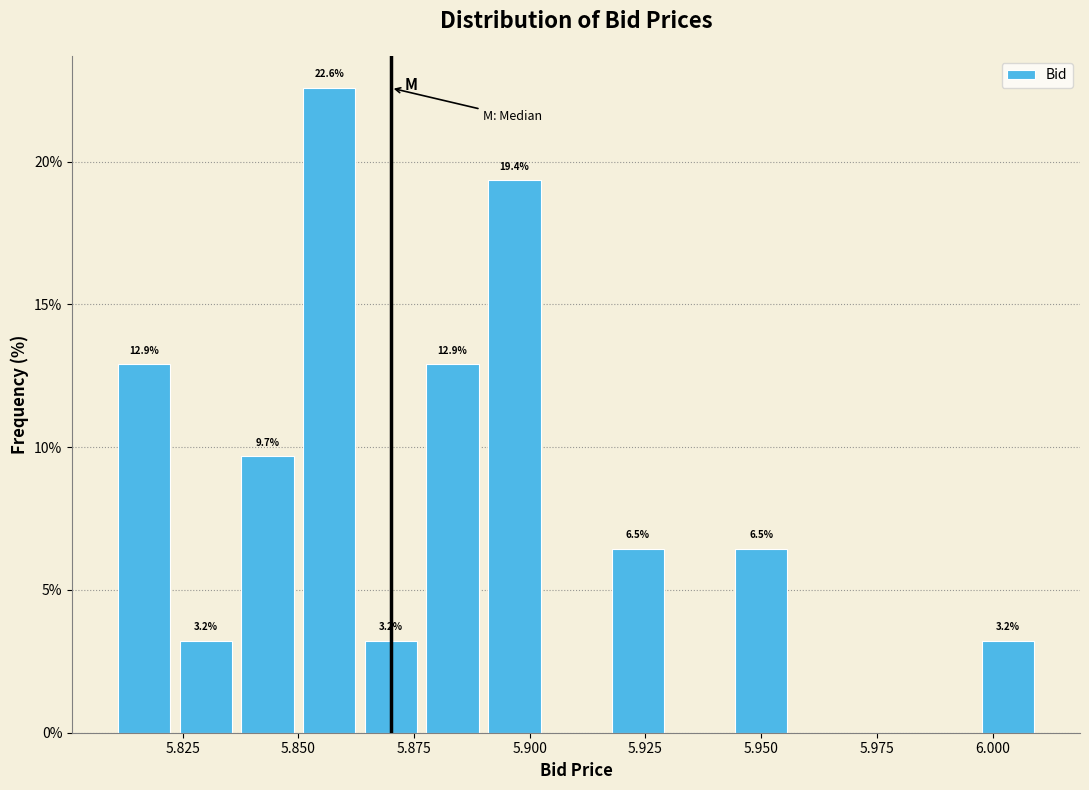

Around what value on the x-axis is the tallest bar? Give the approximate position of its centre, as read against the axis.

5.855